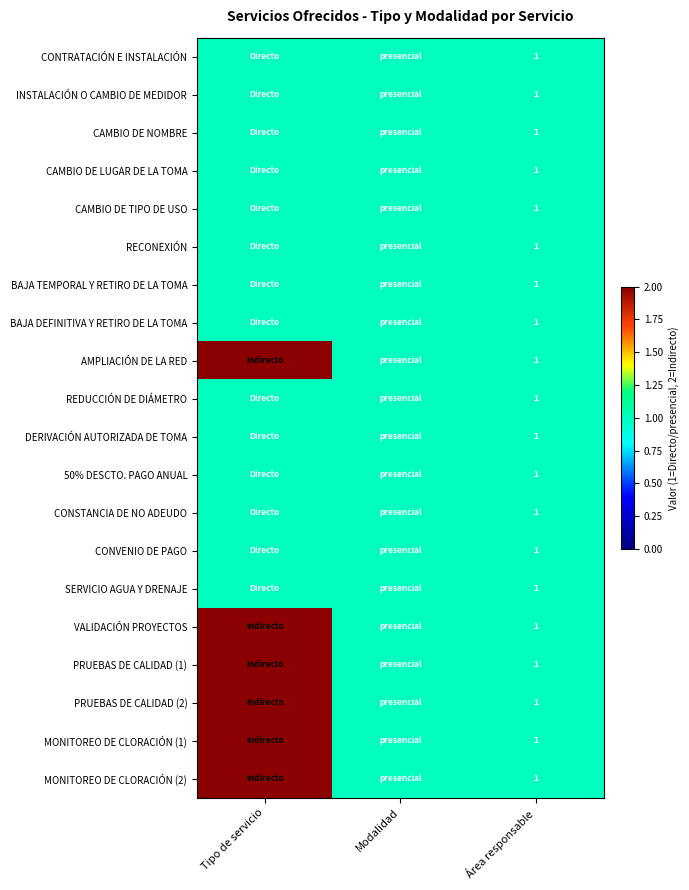

True or false: CAMBIO DE TIPO DE USO has a value of 1 at Área responsable.

True